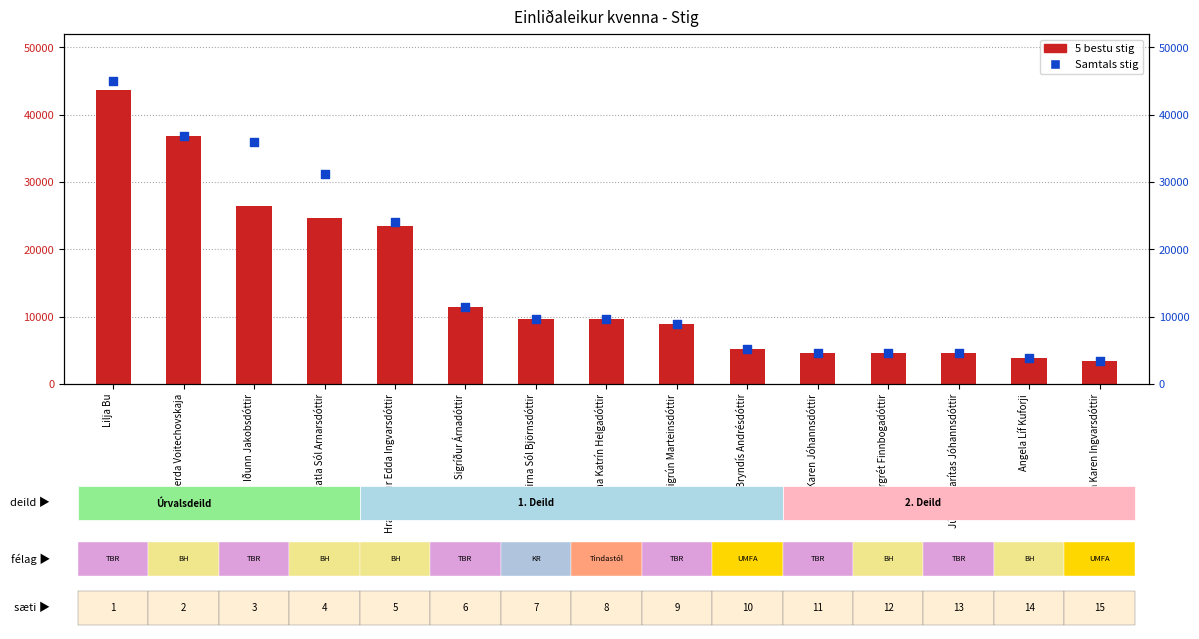

What is the total value across all series at Birna Sól Björnsdóttir?

19400